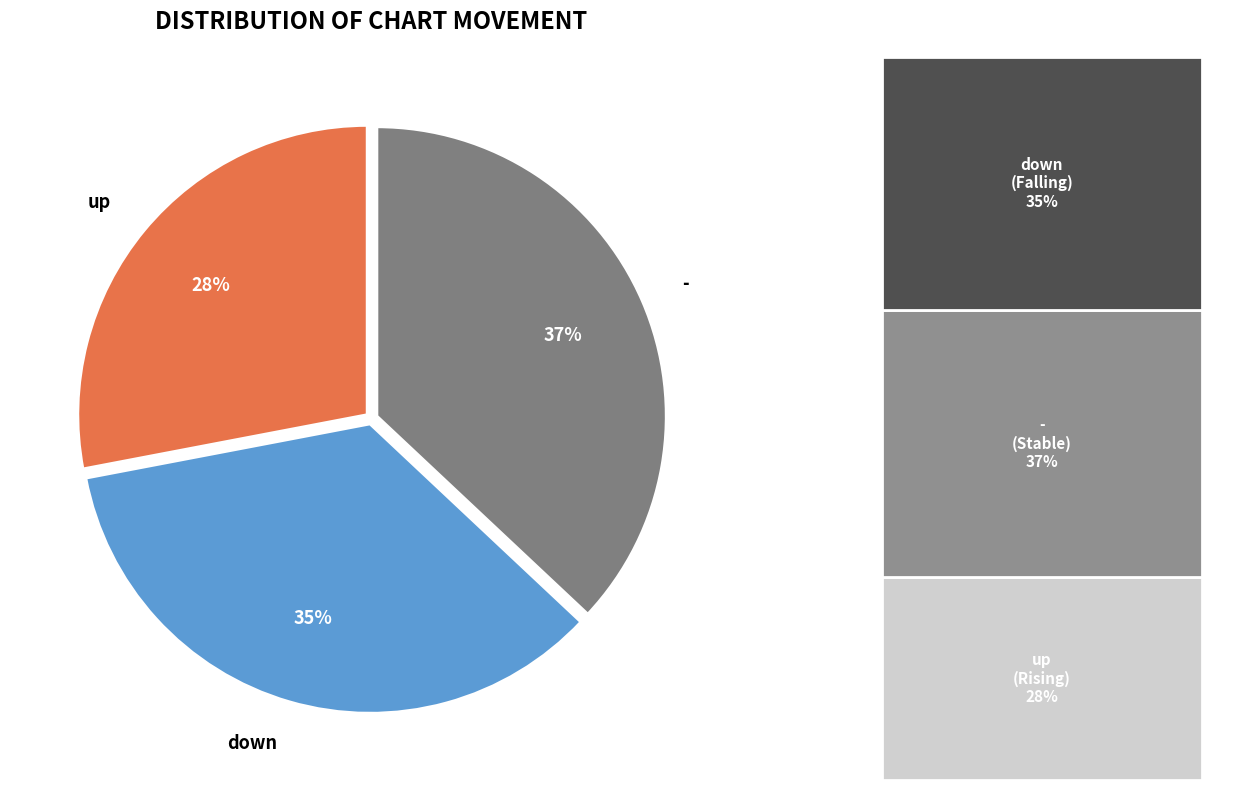

How many slices are in this pie chart?

3